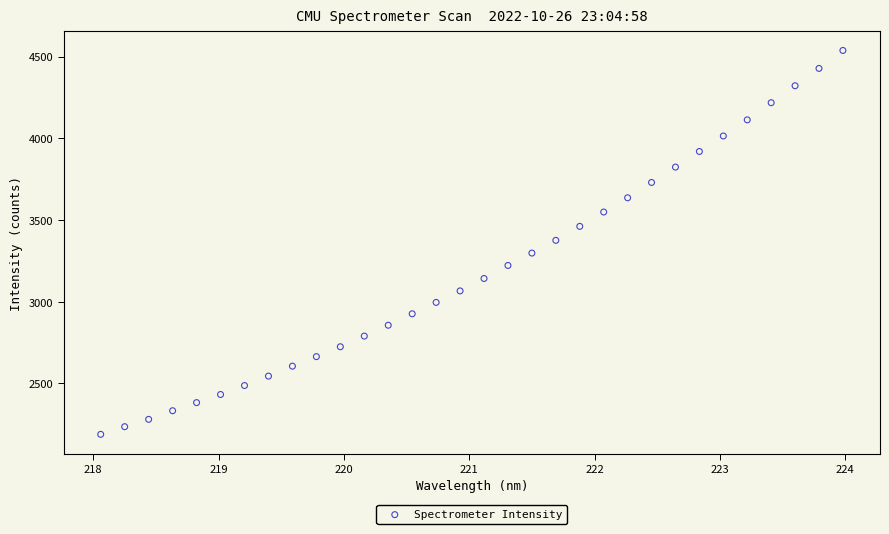

What is the range of Y values (max minus min)?

2349.9